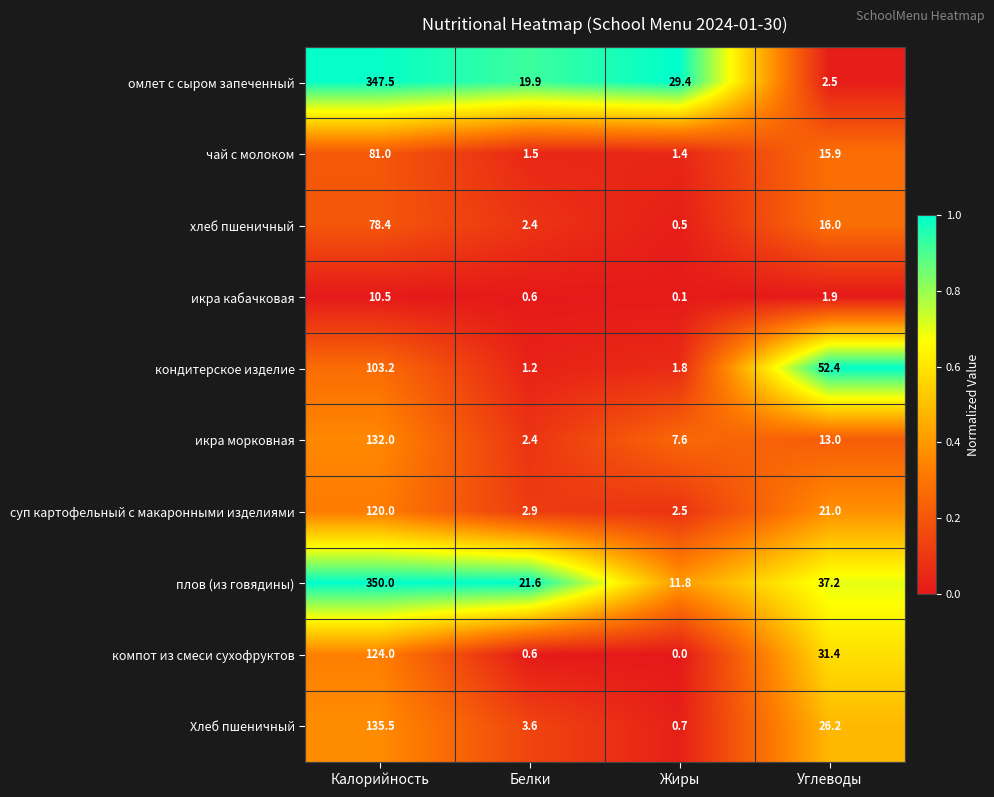

Which series has the widest spread of values?

омлет с сыром запеченный